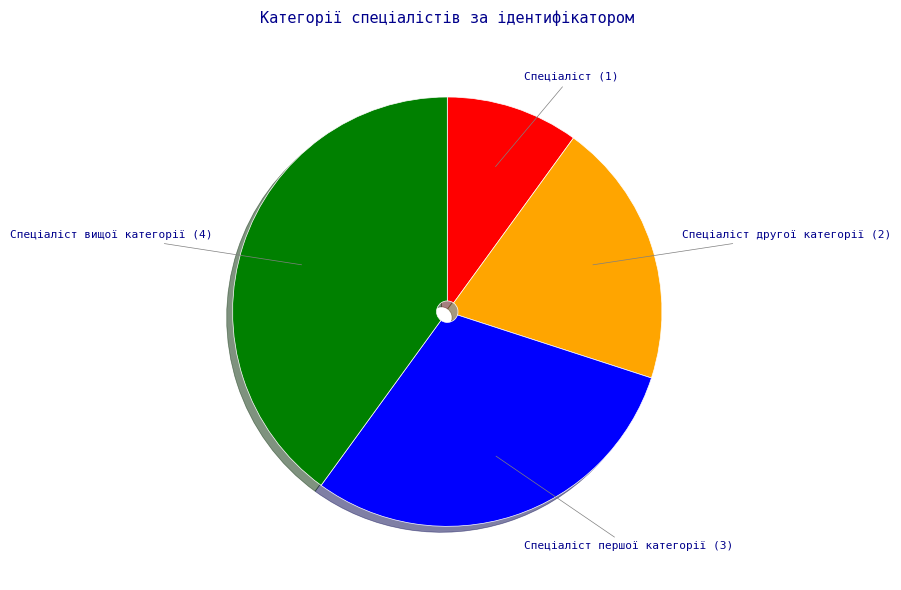

How many slices are in this pie chart?

4